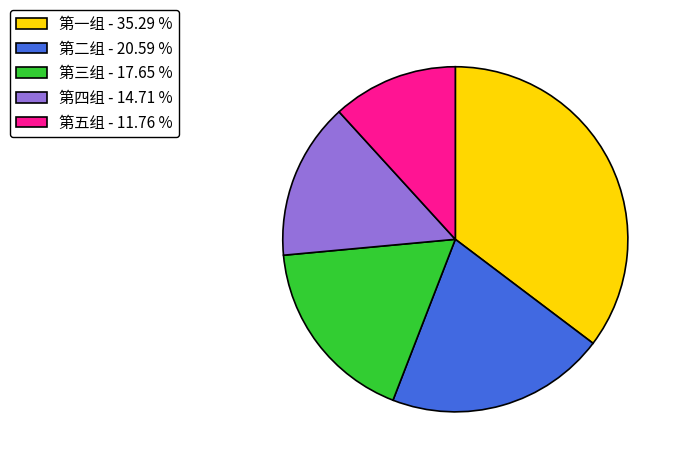

Does any single category account for the majority?

No